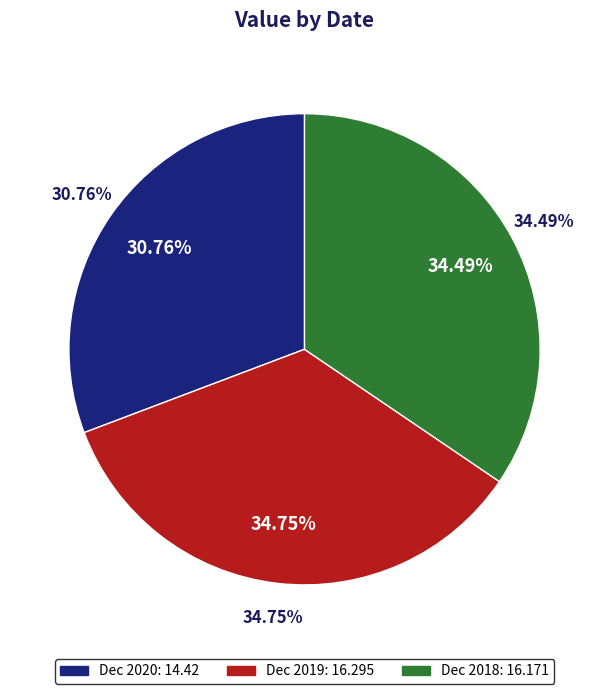

What is the change in value from Dec 2020 to Dec 2019?

+1.9